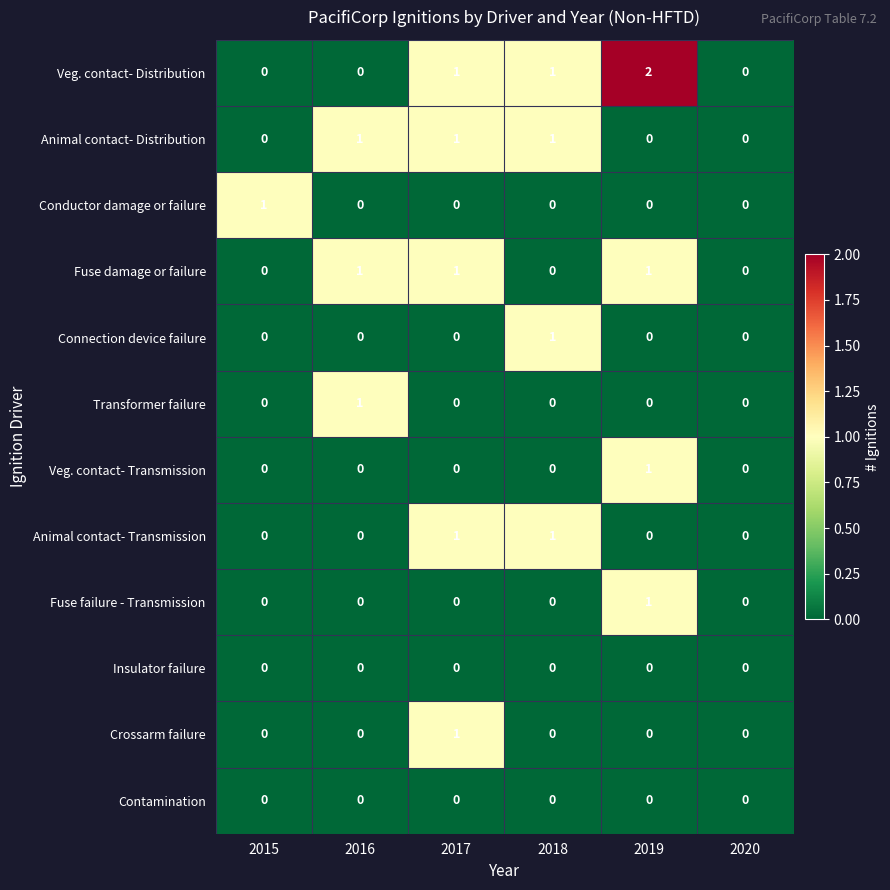

Which series has the largest range (max minus min)?

Veg. contact- Distribution